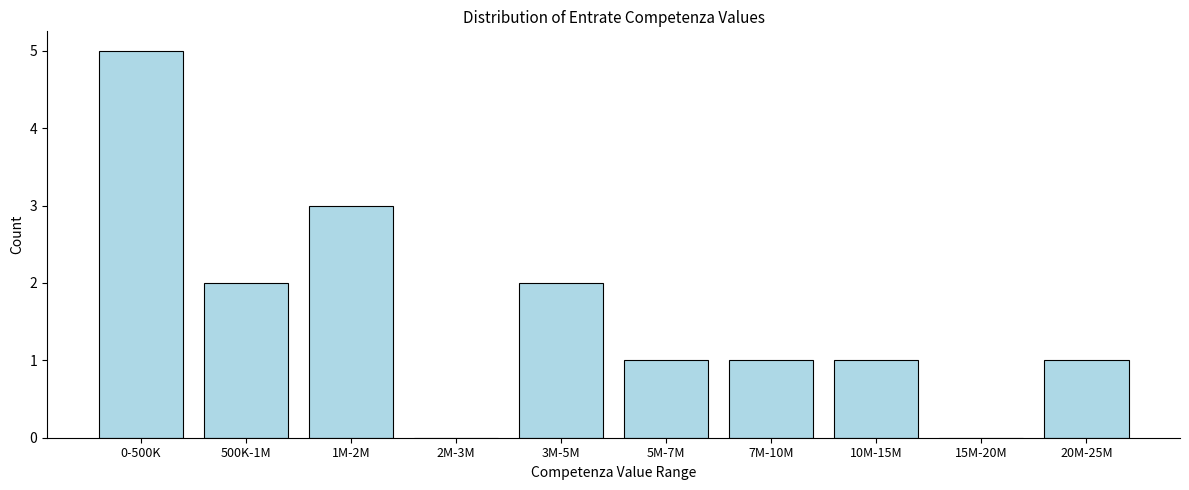

Reading right to left, list all the values displayed in this chart.

20M-25M=1	15M-20M=0	10M-15M=1	7M-10M=1	5M-7M=1	3M-5M=2	2M-3M=0	1M-2M=3	500K-1M=2	0-500K=5